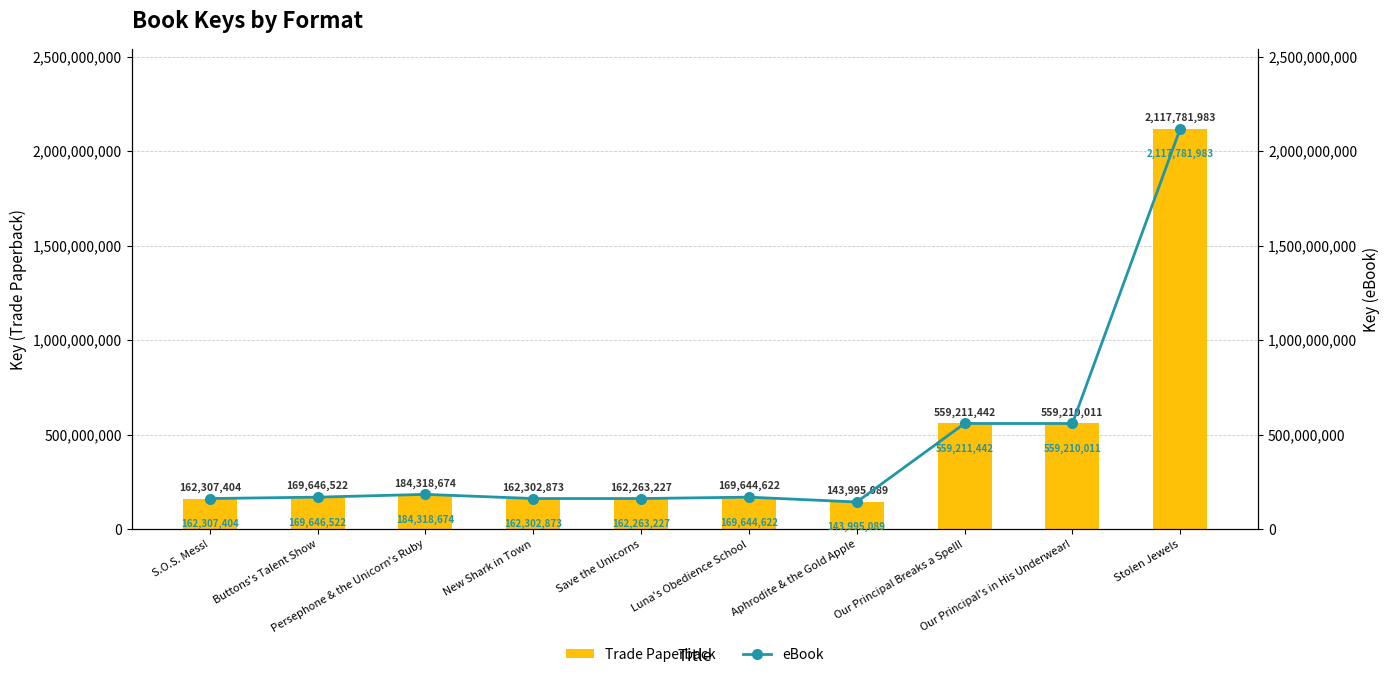

The Trade Paperback series shows 169646522 at Buttons's Talent Show. True or false?

True